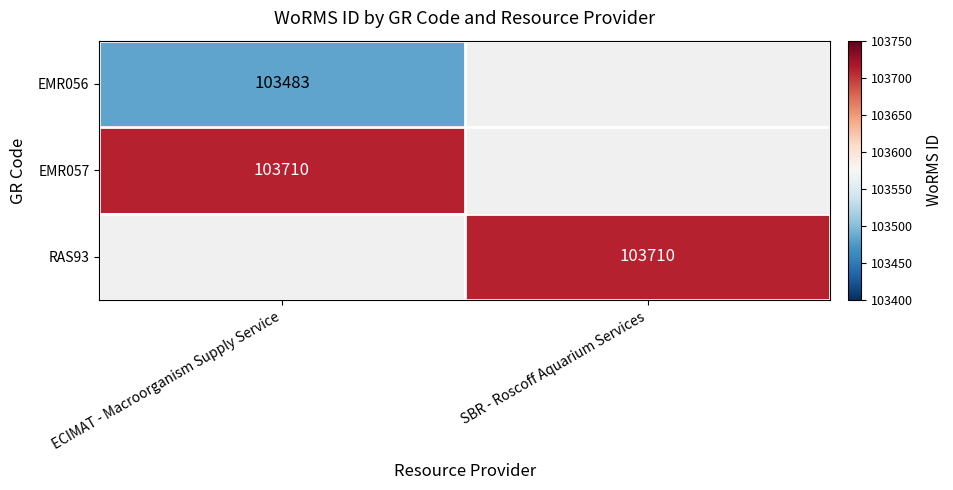

What is the minimum value shown in the chart?

103483.0